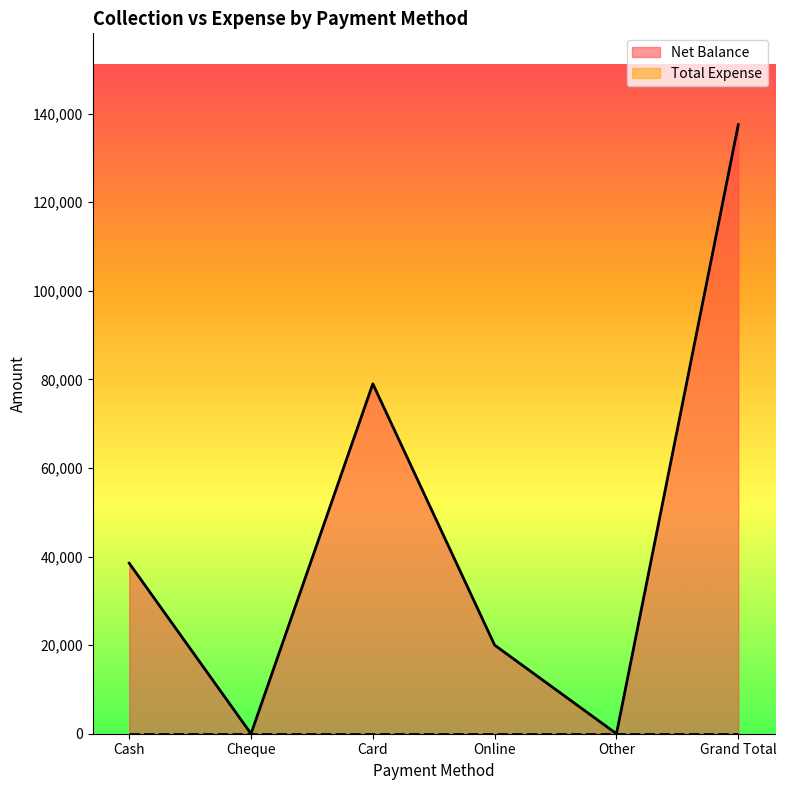

Reading left to right, what are all the values shown in this chart?

38501	0	79000	20000	0	137501